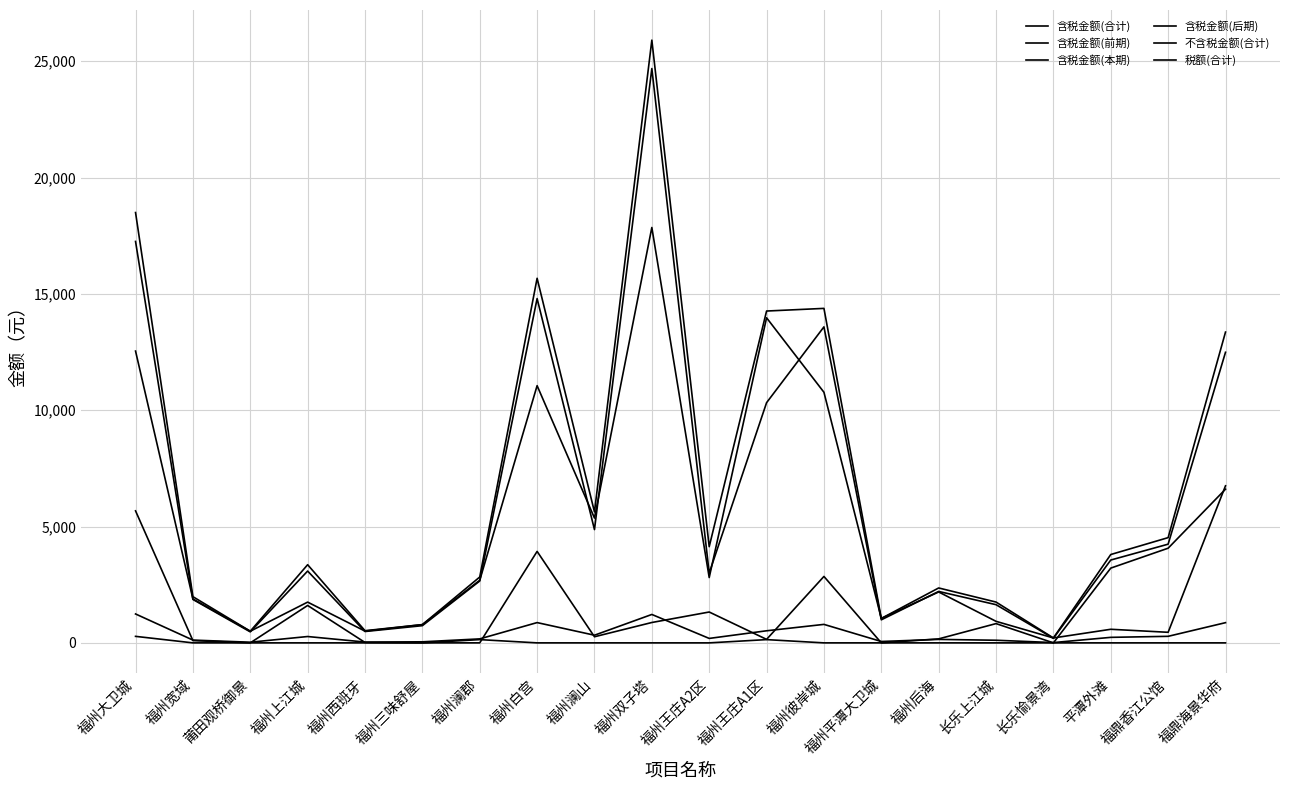

Reading left to right, list all the values displayed in this chart.

含税金额(合计): 福州大卫城=18496.9	福州宽域=1985.8	莆田观桥御景=500.9	福州上江城=3359.7	福州西班牙=523.2	福州三味舒屋=784.6	福州澜郡=2830.9	福州白宫=15671.1	福州澜山=5628.3	福州双子塔=25907.6	福州王庄A2区=4134.6	福州王庄A1区=14263.3	福州彼岸城=14377.2	福州平潭大卫城=1050.0	福州后海=2360.1	长乐上江城=1753.9	长乐愉景湾=210.9	平潭外滩=3797.7	福鼎香江公馆=4523.6	福鼎海景华府=13358.9
含税金额(前期): 福州大卫城=5674.3	福州宽域=97.2	莆田观桥御景=0.0	福州上江城=1607.8	福州西班牙=17.2	福州三味舒屋=0.4	福州澜郡=0.0	福州白宫=3931.7	福州澜山=262.5	福州双子塔=875.5	福州王庄A2区=1326.4	福州王庄A1区=150.3	福州彼岸城=2855.5	福州平潭大卫城=0.0	福州后海=171.7	长乐上江城=828.2	长乐愉景湾=0.0	平潭外滩=3213.5	福鼎香江公馆=4069.3	福鼎海景华府=6606.4
含税金额(本期): 福州大卫城=12542.6	福州宽域=1888.6	莆田观桥御景=500.9	福州上江城=1751.9	福州西班牙=506.0	福州三味舒屋=784.1	福州澜郡=2690.9	福州白宫=11055.6	福州澜山=5365.8	福州双子塔=17854.1	福州王庄A2区=2808.2	福州王庄A1区=13973.1	福州彼岸城=10771.8	福州平潭大卫城=1050.0	福州后海=2188.4	长乐上江城=925.7	长乐愉景湾=210.9	平潭外滩=584.2	福鼎香江公馆=454.2	福鼎海景华府=6751.4
含税金额(后期): 福州大卫城=280.0	福州宽域=0.0	莆田观桥御景=0.0	福州上江城=0.0	福州西班牙=0.0	福州三味舒屋=0.0	福州澜郡=140.0	福州白宫=0.0	福州澜山=0.0	福州双子塔=0.0	福州王庄A2区=0.0	福州王庄A1区=140.0	福州彼岸城=0.0	福州平潭大卫城=0.0	福州后海=0.0	长乐上江城=0.0	长乐愉景湾=0.0	平潭外滩=0.0	福鼎香江公馆=0.0	福鼎海景华府=0.0
不含税金额(合计): 福州大卫城=17254.3	福州宽域=1866.3	莆田观桥御景=472.6	福州上江城=3087.0	福州西班牙=488.3	福州三味舒屋=739.2	福州澜郡=2659.7	福州白宫=14799.3	福州澜山=4869.3	福州双子塔=24686.4	福州王庄A2区=2998.2	福州王庄A1区=10323.8	福州彼岸城=13582.6	福州平潭大卫城=990.6	福州后海=2211.0	长乐上江城=1641.2	长乐愉景湾=198.1	平潭外滩=3560.6	福鼎香江公馆=4242.3	福鼎海景华府=12490.5
税额(合计): 福州大卫城=1242.7	福州宽域=119.5	莆田观桥御景=28.4	福州上江城=272.8	福州西班牙=34.9	福州三味舒屋=45.4	福州澜郡=171.2	福州白宫=871.9	福州澜山=329.1	福州双子塔=1221.2	福州王庄A2区=191.4	福州王庄A1区=519.5	福州彼岸城=794.6	福州平潭大卫城=59.4	福州后海=149.1	长乐上江城=112.7	长乐愉景湾=12.8	平潭外滩=237.1	福鼎香江公馆=281.2	福鼎海景华府=868.3